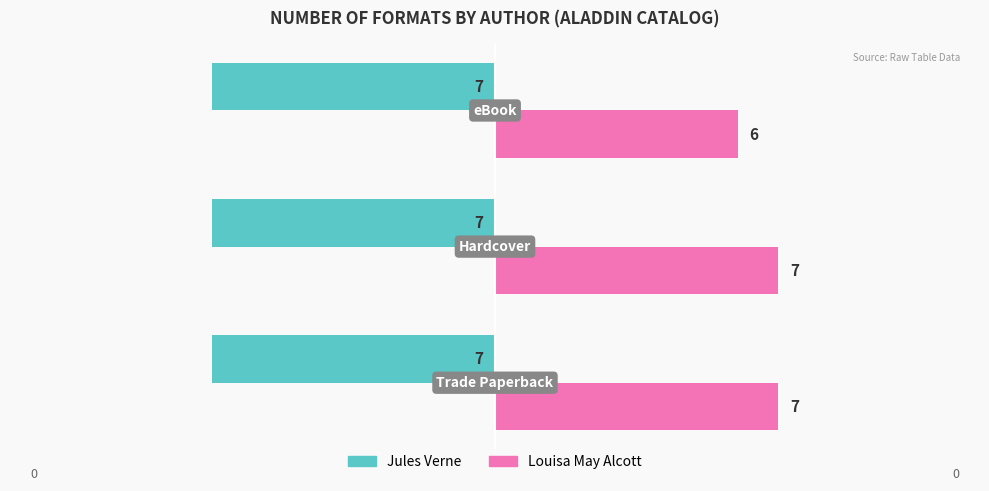

Rank the series by their average value, from highest to lowest.

Louisa May Alcott, Jules Verne